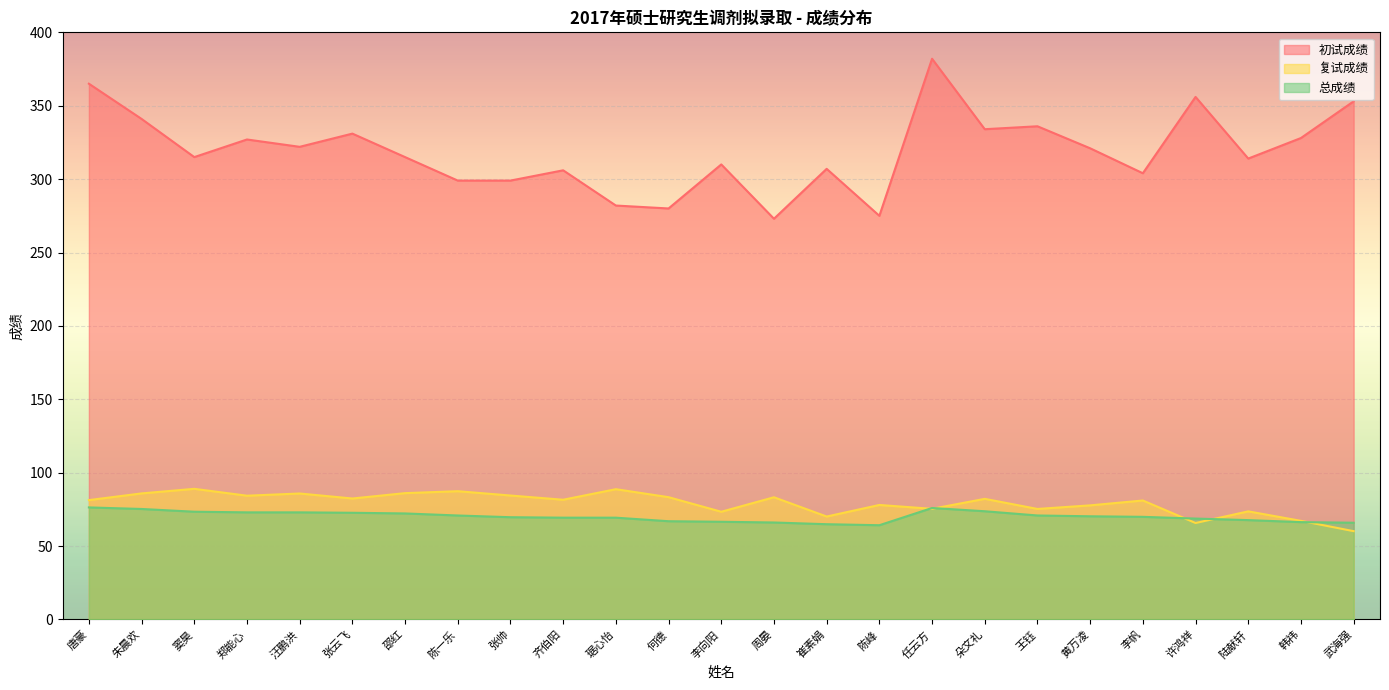

Reading left to right, what are all the values shown in this chart?

初试成绩: 365.0	341.0	315.0	327.0	322.0	331.0	315.0	299.0	299.0	306.0	282.0	280.0	310.0	273.0	307.0	275.0	382.0	334.0	336.0	321.0	304.0	356.0	314.0	328.0	353.0
复试成绩: 81.3	85.9	89.0	84.3	85.8	82.4	86.1	87.4	84.4	81.6	88.8	83.3	73.4	83.2	70.1	78.0	75.4	82.2	75.3	77.7	81.0	65.7	73.6	67.2	60.2
总成绩: 76.3	75.3	73.4	73.0	73.0	72.7	72.2	70.8	69.7	69.3	69.3	66.9	66.5	66.1	64.9	64.2	75.9	73.7	70.8	70.3	69.9	68.7	67.7	66.3	65.9